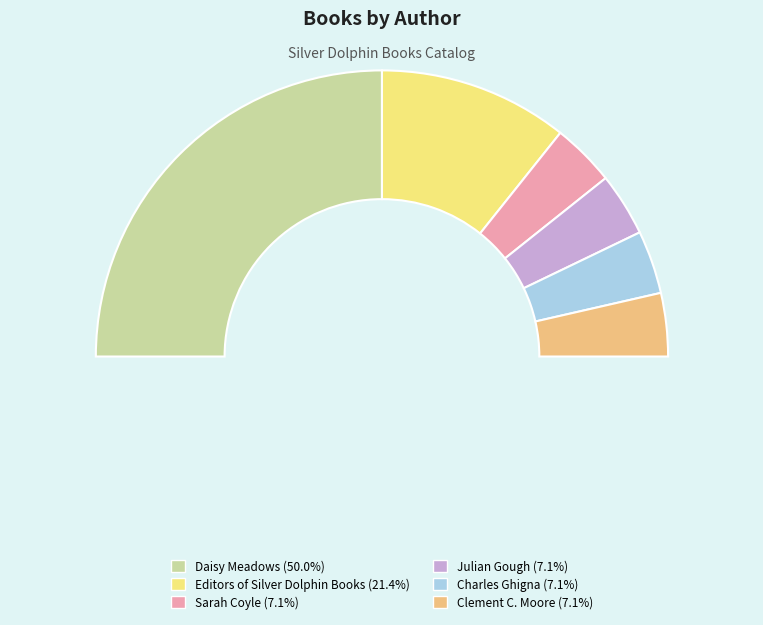

Is Sarah Coyle the majority of the pie?

No